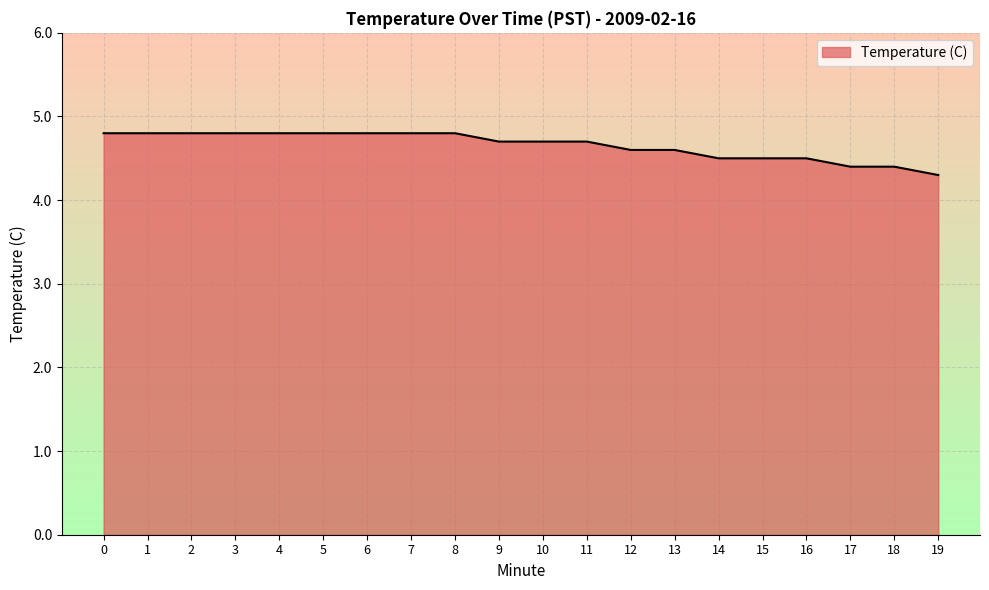

Reading left to right, list all the values displayed in this chart.

4.8	4.8	4.8	4.8	4.8	4.8	4.8	4.8	4.8	4.7	4.7	4.7	4.6	4.6	4.5	4.5	4.5	4.4	4.4	4.3